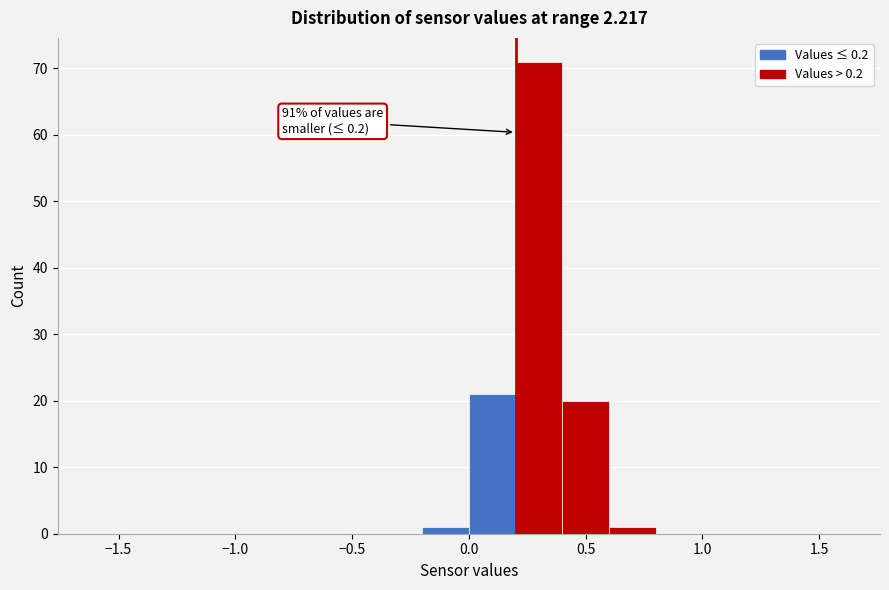

Which range on the x-axis has the tallest bar?

0.2 to 0.4